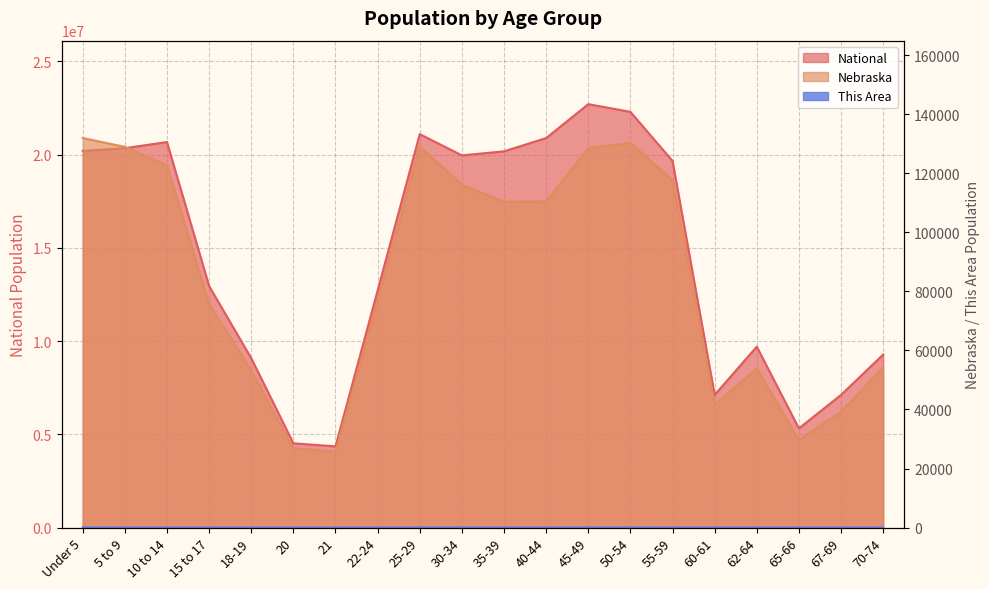

In Nebraska, how many points are higher than both neighbors (excluding endpoints)?

3